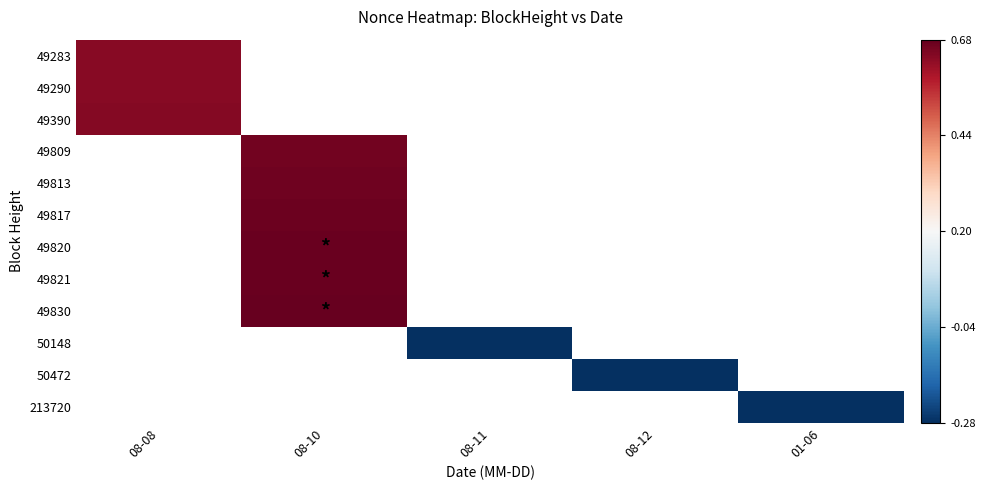

How many series are shown in this chart?

12